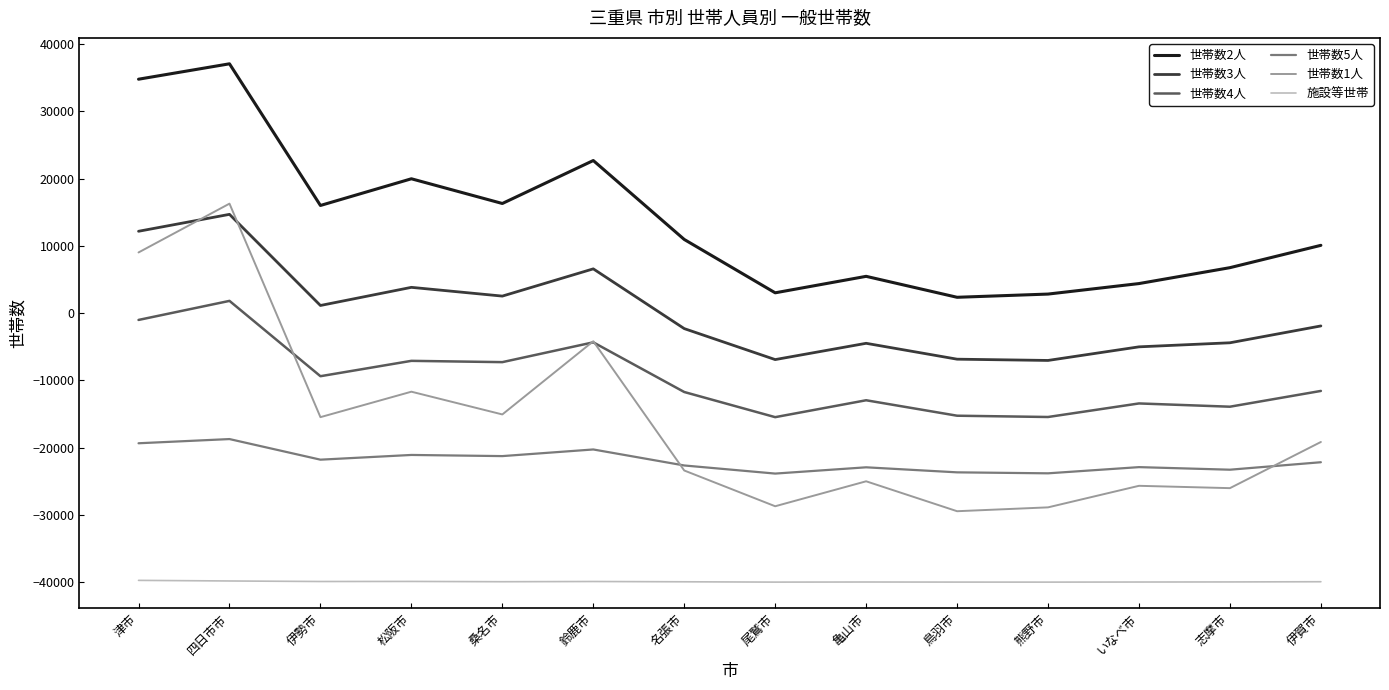

What is the difference between the 世帯数5人 values at 四日市市 and 桑名市?

2531